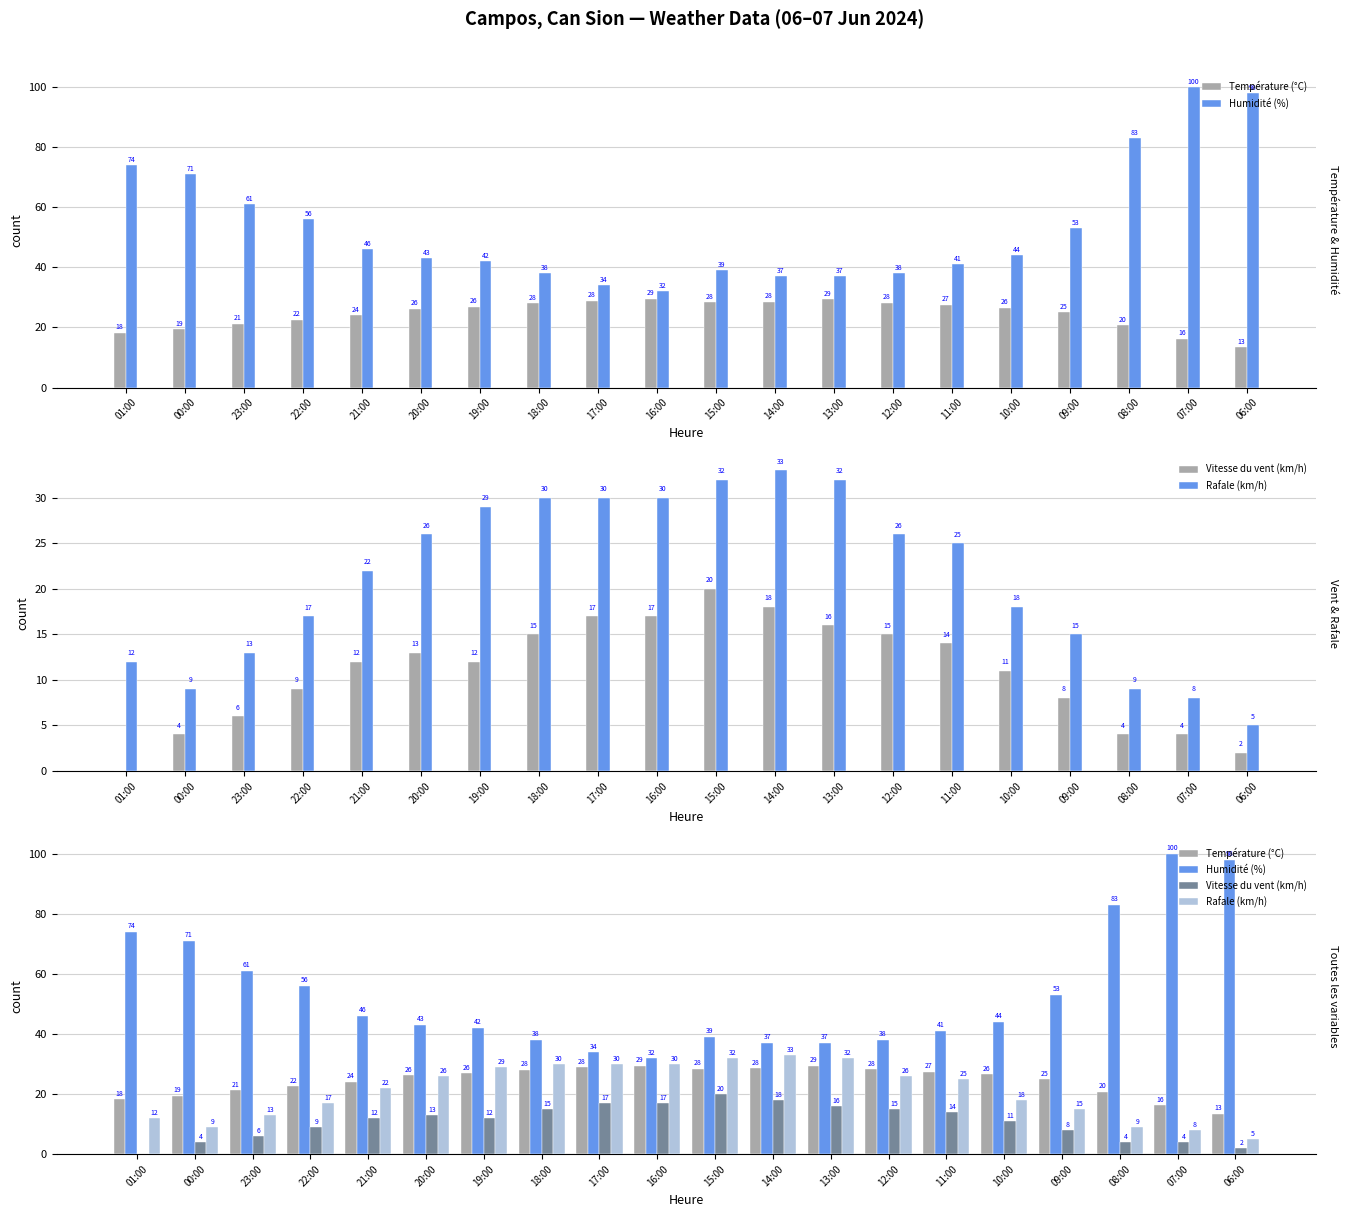

Reading left to right, transcribe all the data shown in this chart.

Température (°C): 01:00=18.2	00:00=19.4	23:00=21.3	22:00=22.6	21:00=24.1	20:00=26.2	19:00=26.9	18:00=28.1	17:00=28.9	16:00=29.5	15:00=28.4	14:00=28.6	13:00=29.4	12:00=28.2	11:00=27.5	10:00=26.6	09:00=25.0	08:00=20.8	07:00=16.3	06:00=13.4
Humidité (%): 01:00=74.0	00:00=71.0	23:00=61.0	22:00=56.0	21:00=46.0	20:00=43.0	19:00=42.0	18:00=38.0	17:00=34.0	16:00=32.0	15:00=39.0	14:00=37.0	13:00=37.0	12:00=38.0	11:00=41.0	10:00=44.0	09:00=53.0	08:00=83.0	07:00=100.0	06:00=98.0
Vitesse du vent (km/h): 01:00=0.0	00:00=4.0	23:00=6.0	22:00=9.0	21:00=12.0	20:00=13.0	19:00=12.0	18:00=15.0	17:00=17.0	16:00=17.0	15:00=20.0	14:00=18.0	13:00=16.0	12:00=15.0	11:00=14.0	10:00=11.0	09:00=8.0	08:00=4.0	07:00=4.0	06:00=2.0
Rafale (km/h): 01:00=12.0	00:00=9.0	23:00=13.0	22:00=17.0	21:00=22.0	20:00=26.0	19:00=29.0	18:00=30.0	17:00=30.0	16:00=30.0	15:00=32.0	14:00=33.0	13:00=32.0	12:00=26.0	11:00=25.0	10:00=18.0	09:00=15.0	08:00=9.0	07:00=8.0	06:00=5.0